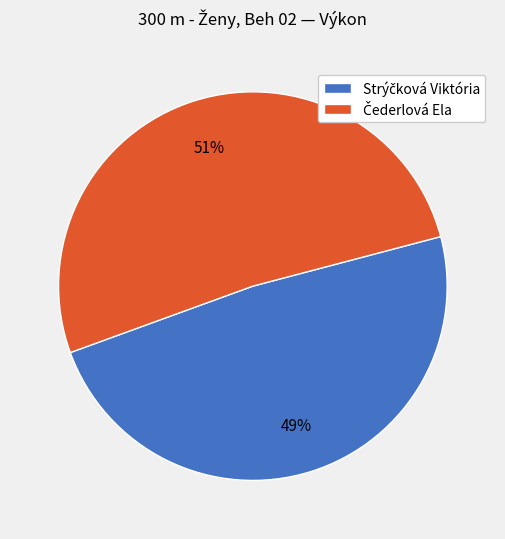

Does any single category account for the majority?

Yes